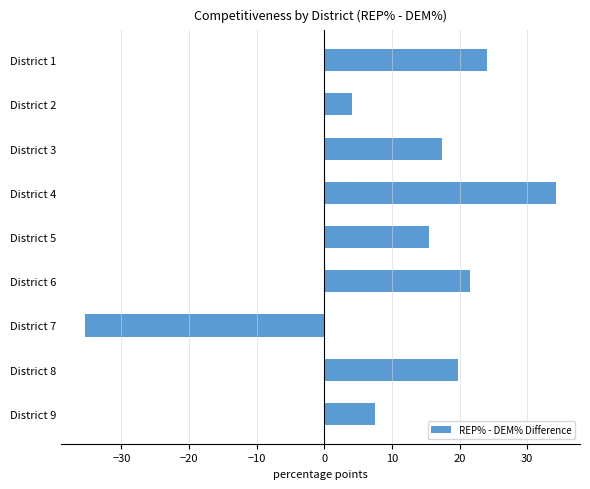

Is it true that the value at District 7 is -35.4?

True